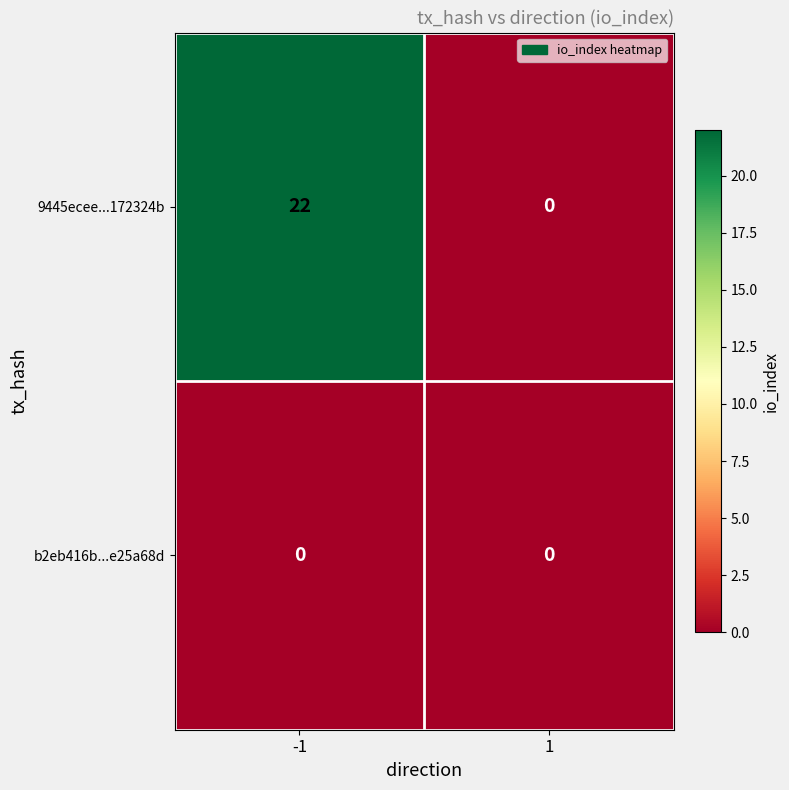

Is the value of b2eb416b...e25a68d at -1 greater than the value of 9445ecee...172324b at -1?

No